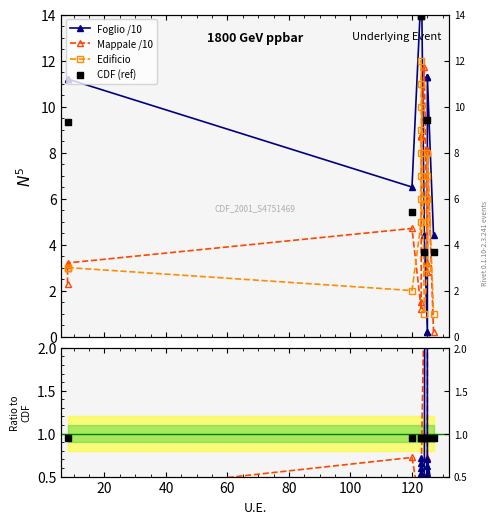

Which series reaches the maximum Y coordinate?

Foglio